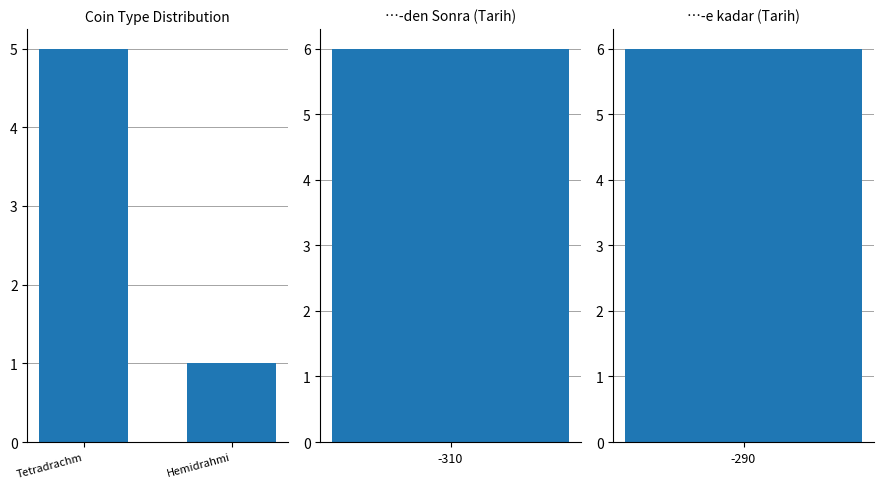

Which label corresponds to the largest value in the chart?

Tetradrachm